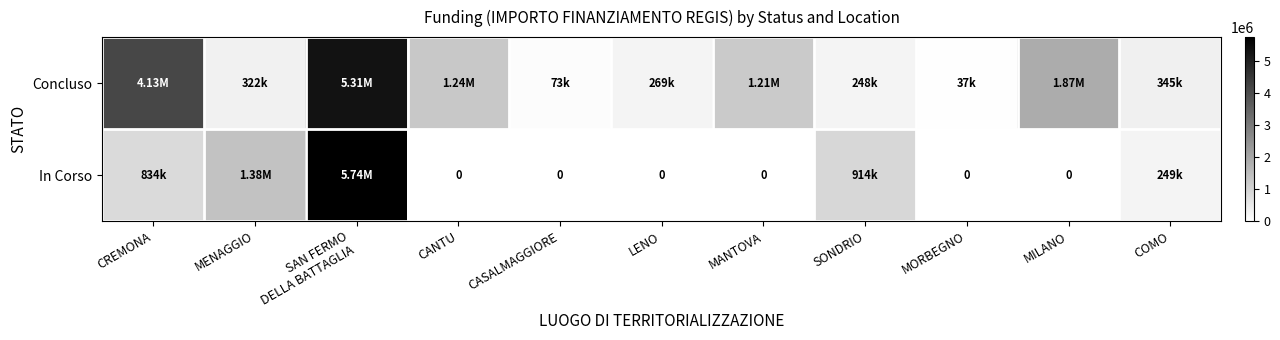

What is the average value of the Concluso series?

1367486.9